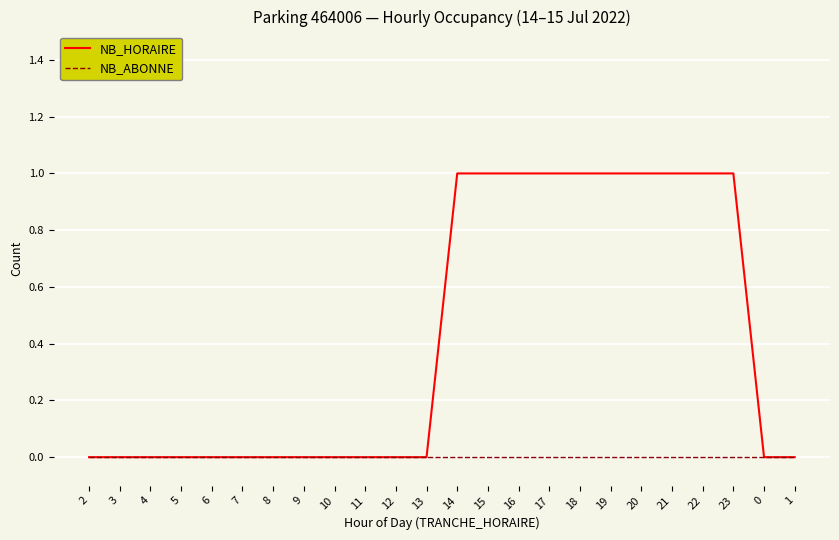

Which series has the largest total across all categories?

NB_HORAIRE